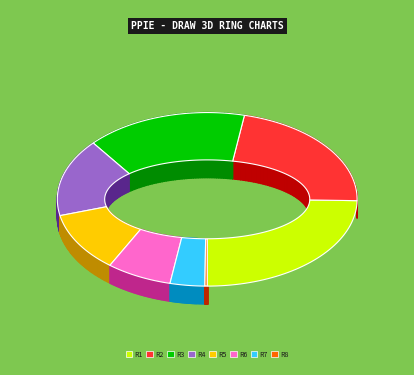

To the nearest percent, what is the average slice percentage?

12%